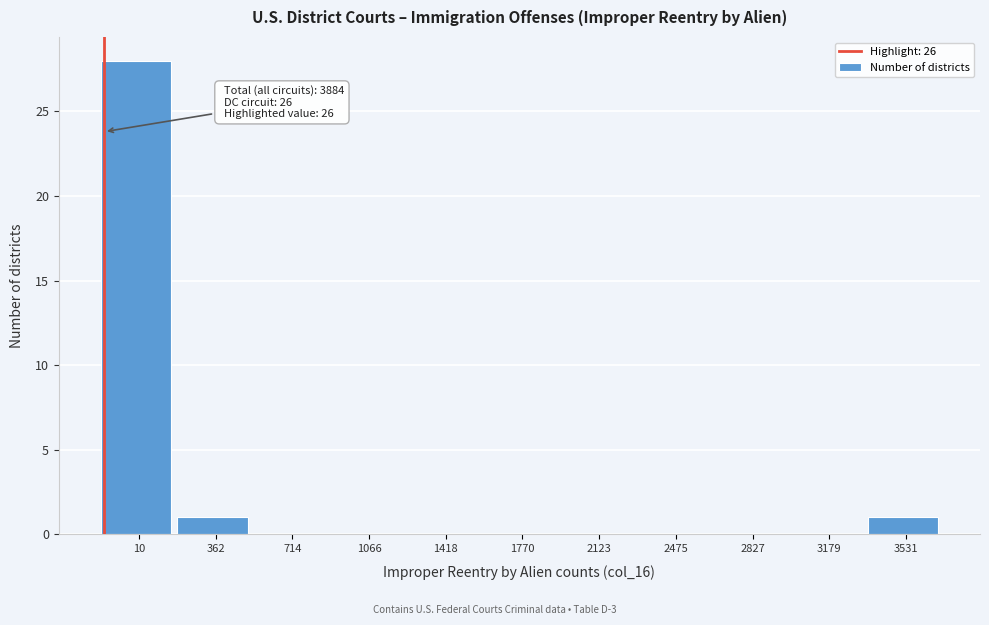

Reading right to left, what are all the values shown in this chart?

3531=1	3179=0	2827=0	2475=0	2123=0	1770=0	1418=0	1066=0	714=0	362=1	10=28